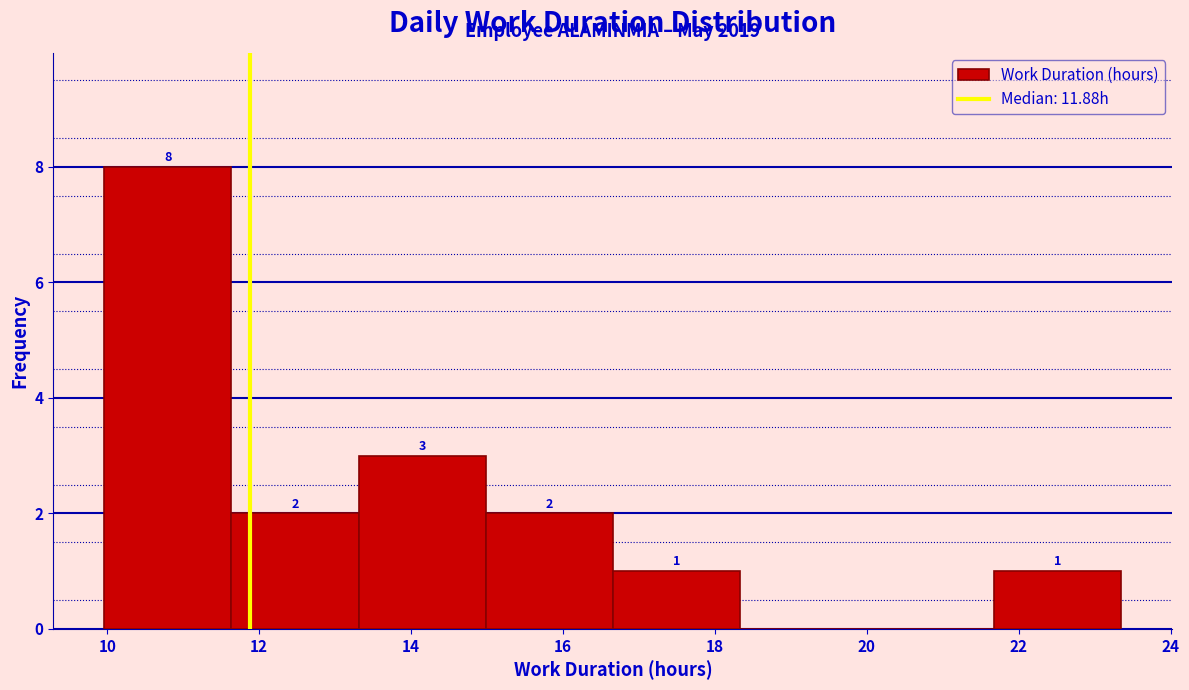

Which range on the x-axis has the tallest bar?

10.0 to 11.6